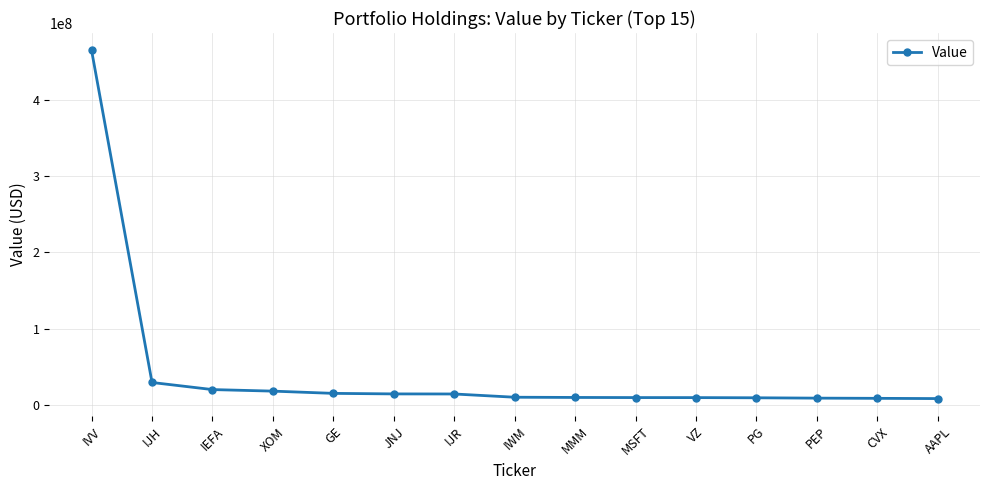

What is the change in value from IVV to MSFT?

-454151200